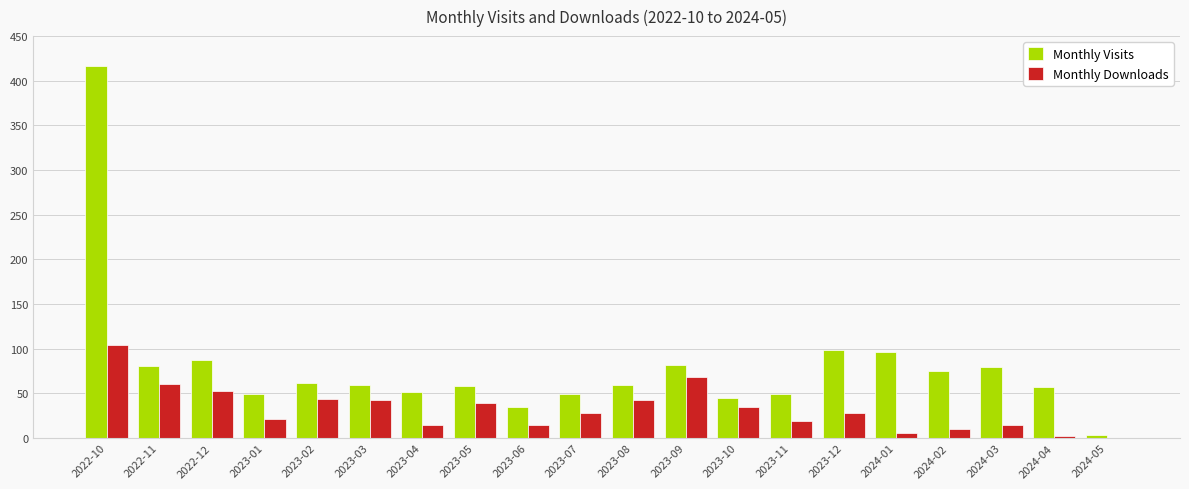

Which series changed the most between 2023-06 and 2023-12?

Monthly Visits